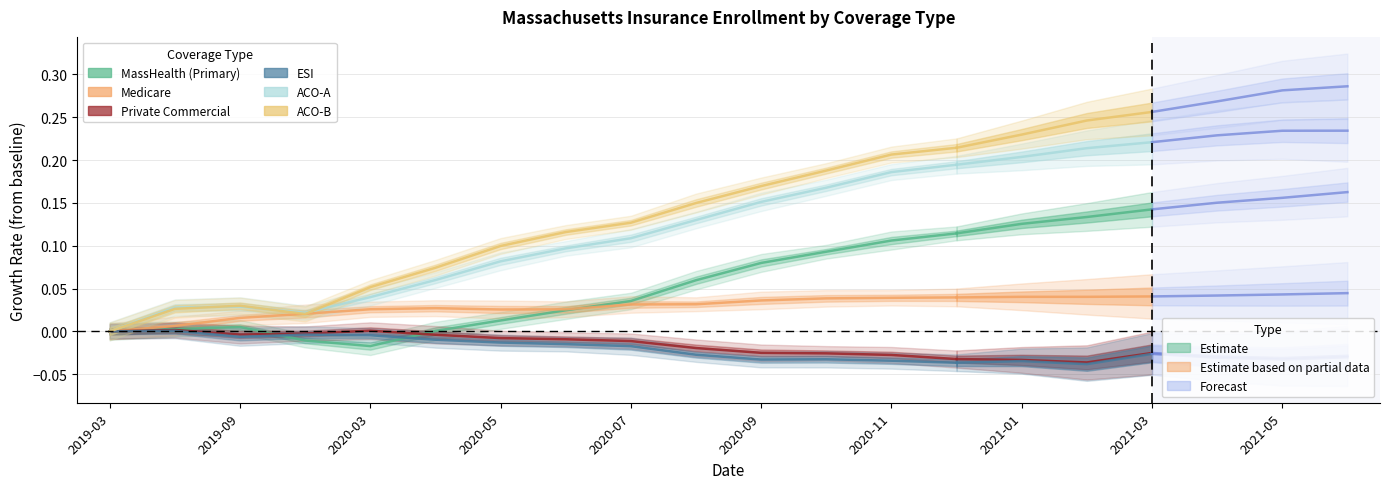

What is the total value across all series at 12?

0.5